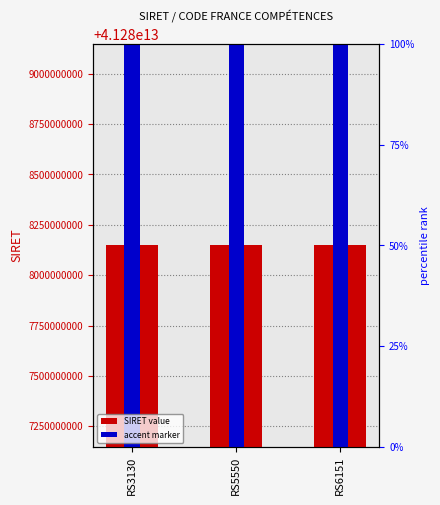

Reading left to right, what are all the values shown in this chart?

SIRET value: RS3130=41288147600037	RS5550=41288147600037	RS6151=41288147600037
accent marker: RS3130=10000000000	RS5550=10000000000	RS6151=10000000000